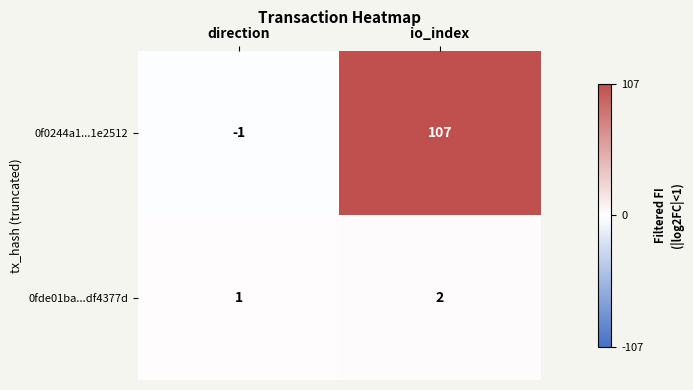

The value of 0fde01ba...df4377d at io_index is 2. True or false?

True